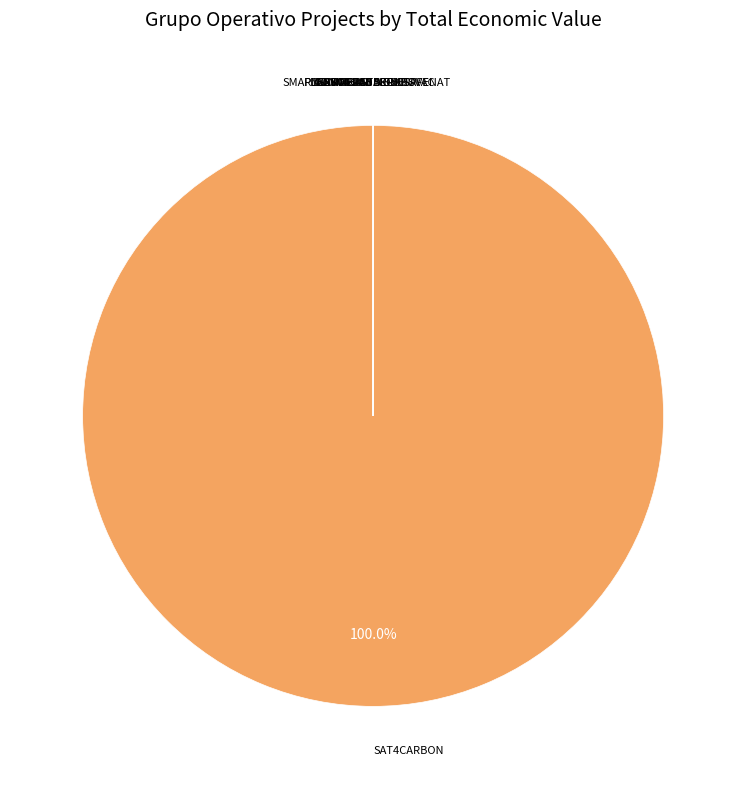

Is there a majority slice in this chart?

Yes